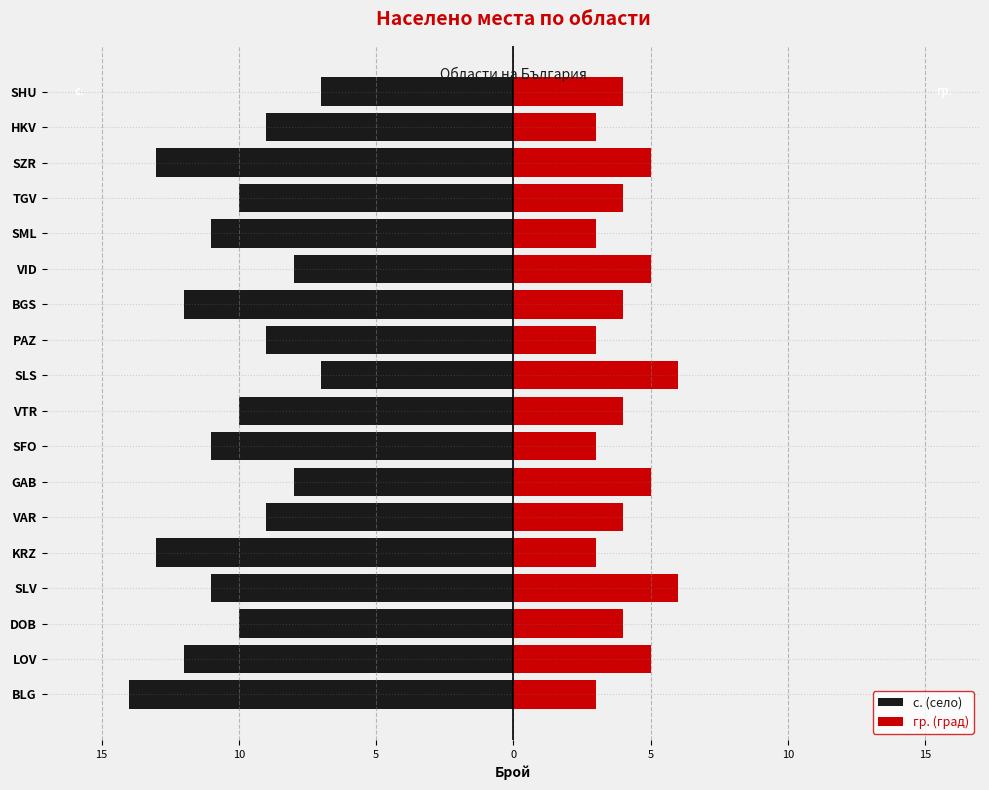

At how many categories does at least one series exceed 2?

18